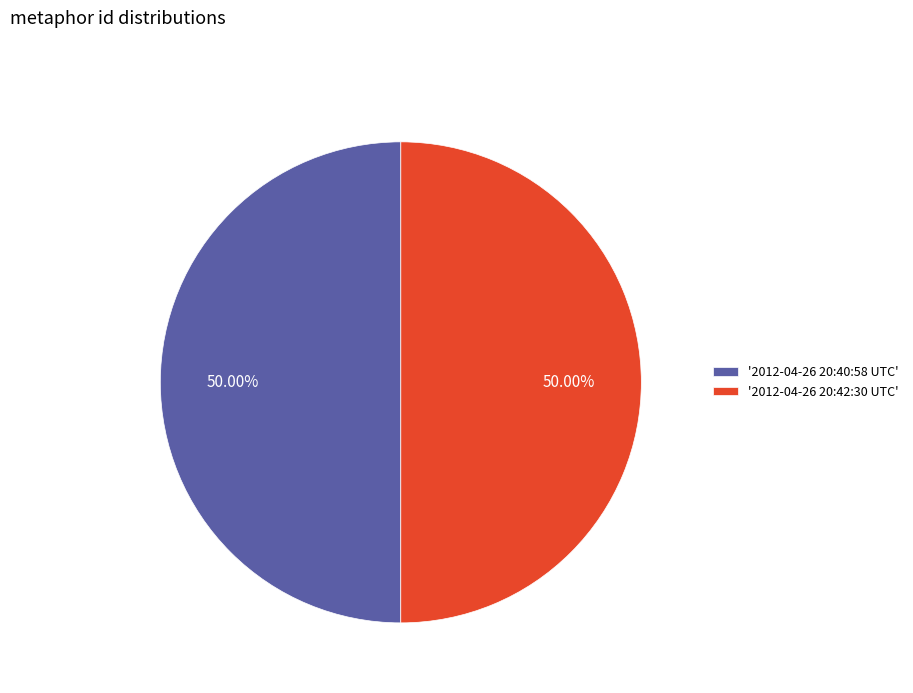

What is the ratio of the value at '2012-04-26 20:40:58 UTC' to the value at '2012-04-26 20:42:30 UTC'?

1.0